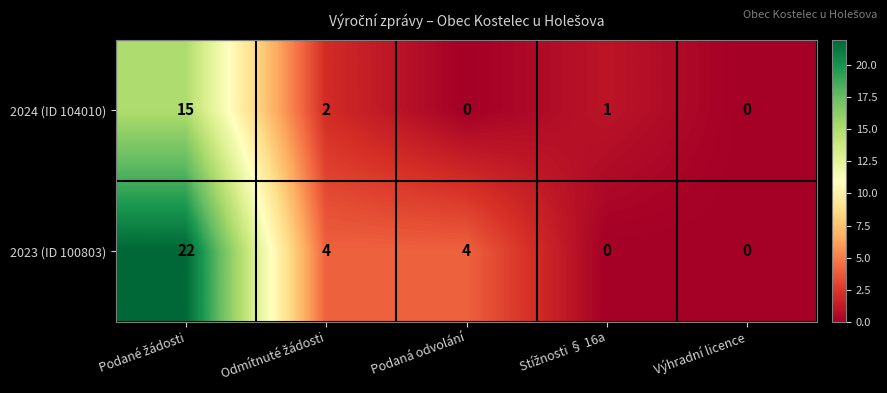

Which series has the largest range (max minus min)?

2023 (ID 100803)